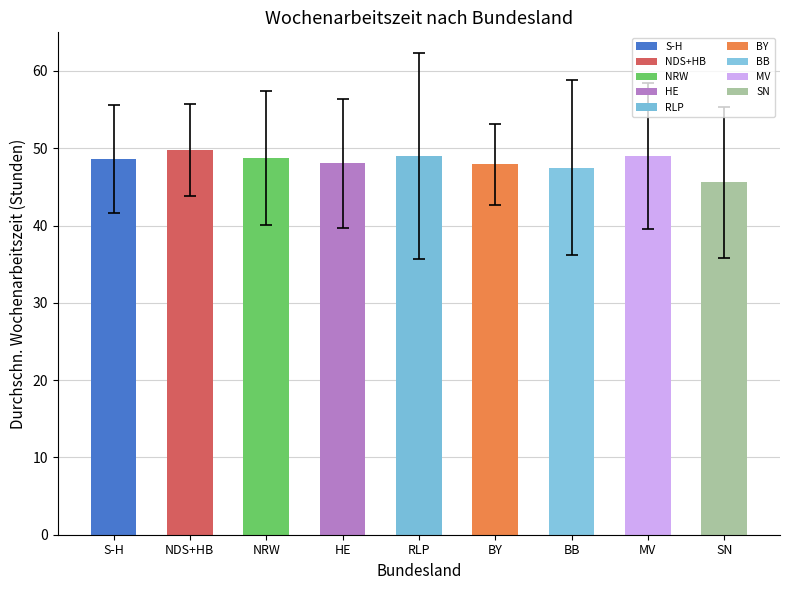

Approximately how many times larger is the value at BB compared to S-H?

1.0